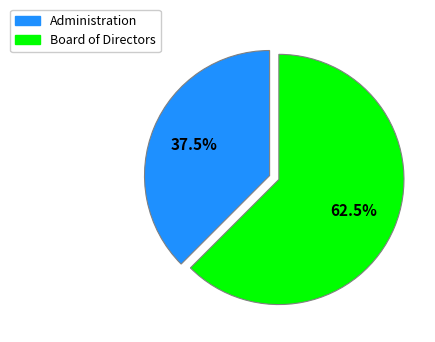

How many segments does this pie chart have?

2